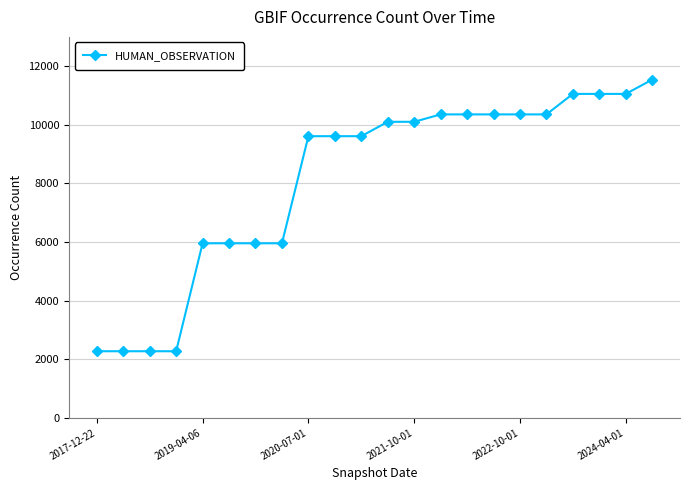

What is the smallest value displayed?

2272